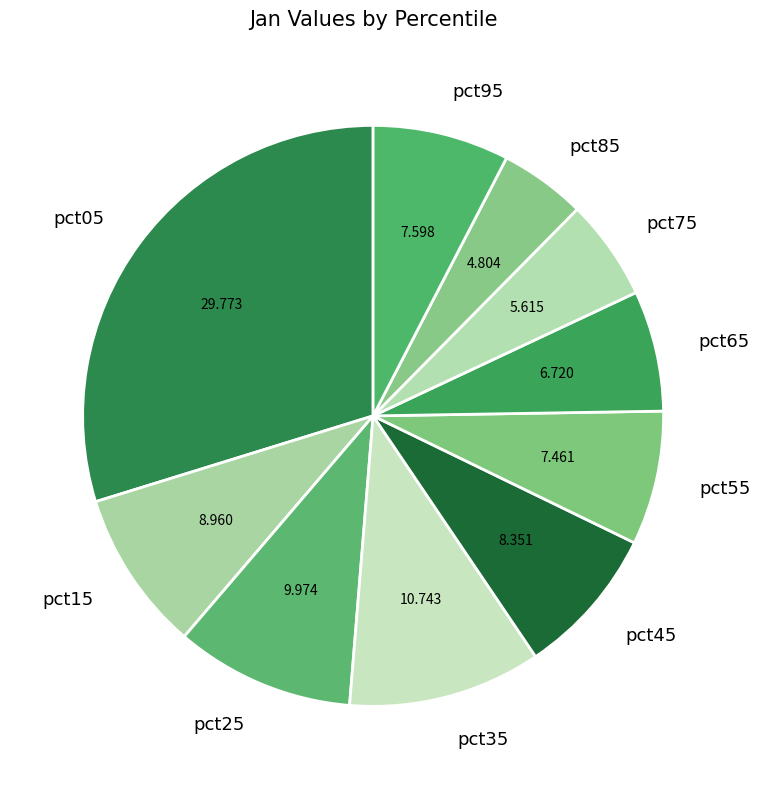

Does pct05 represent more than half of the total?

No